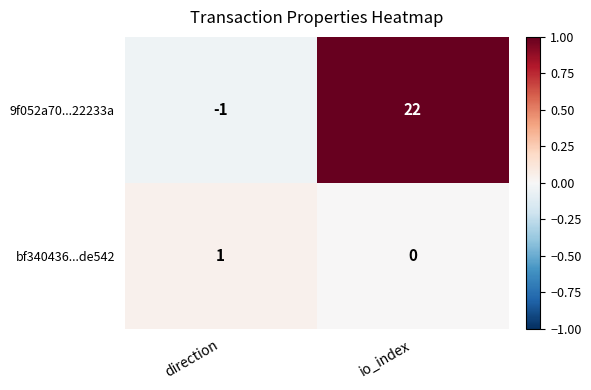

What is the sum of all 9f052a70...22233a values?

21